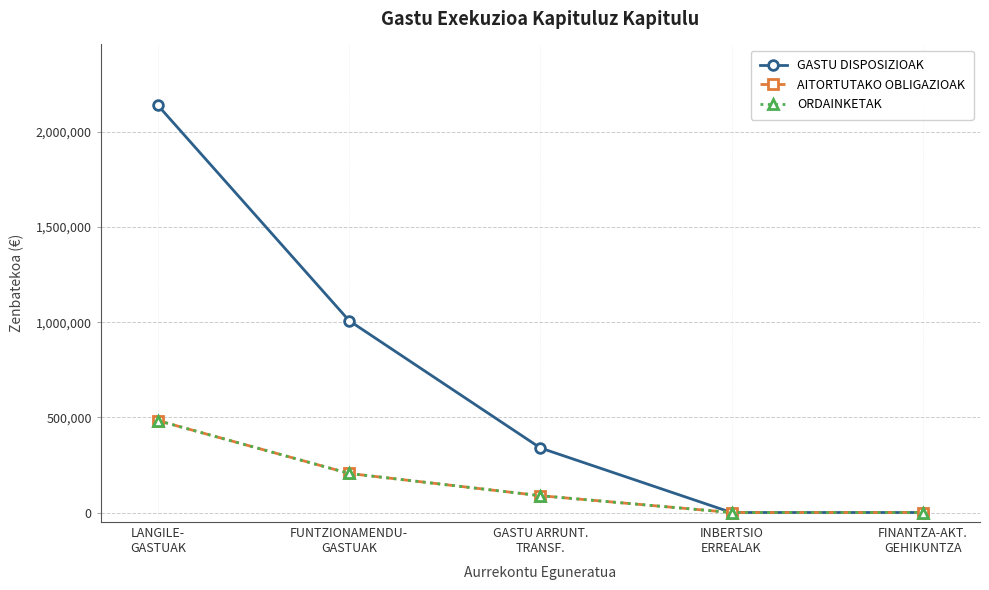

True or false: AITORTUTAKO OBLIGAZIOAK has more than 2 points higher than both neighbors.

False